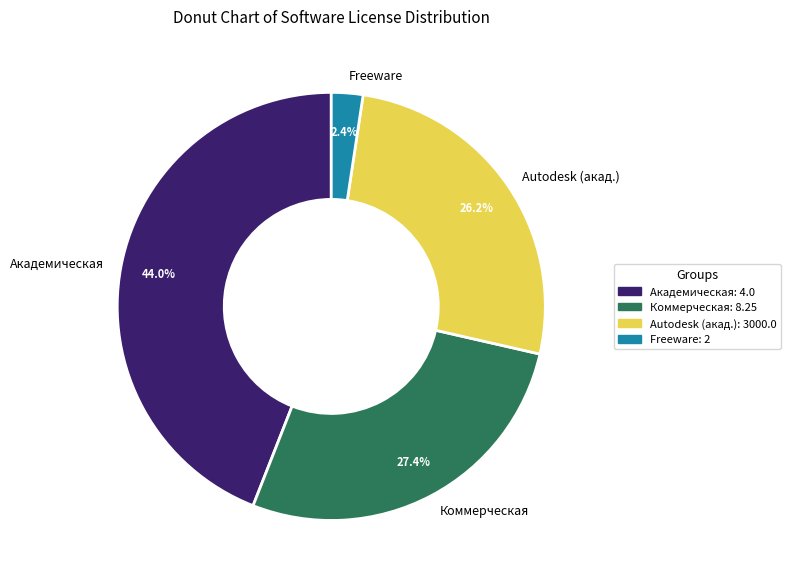

To the nearest percent, what is the difference between the largest and smallest slice percentages?

42%